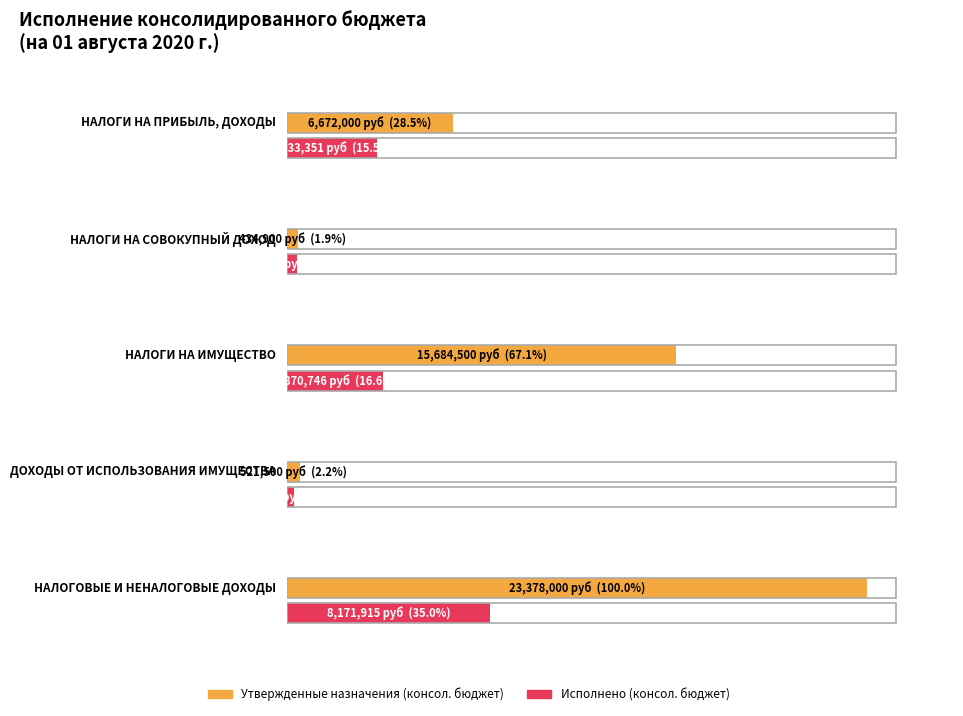

List the series in order of their overall mean, highest first.

Утвержденные назначения (консол. бюджет), Исполнено (консол. бюджет)